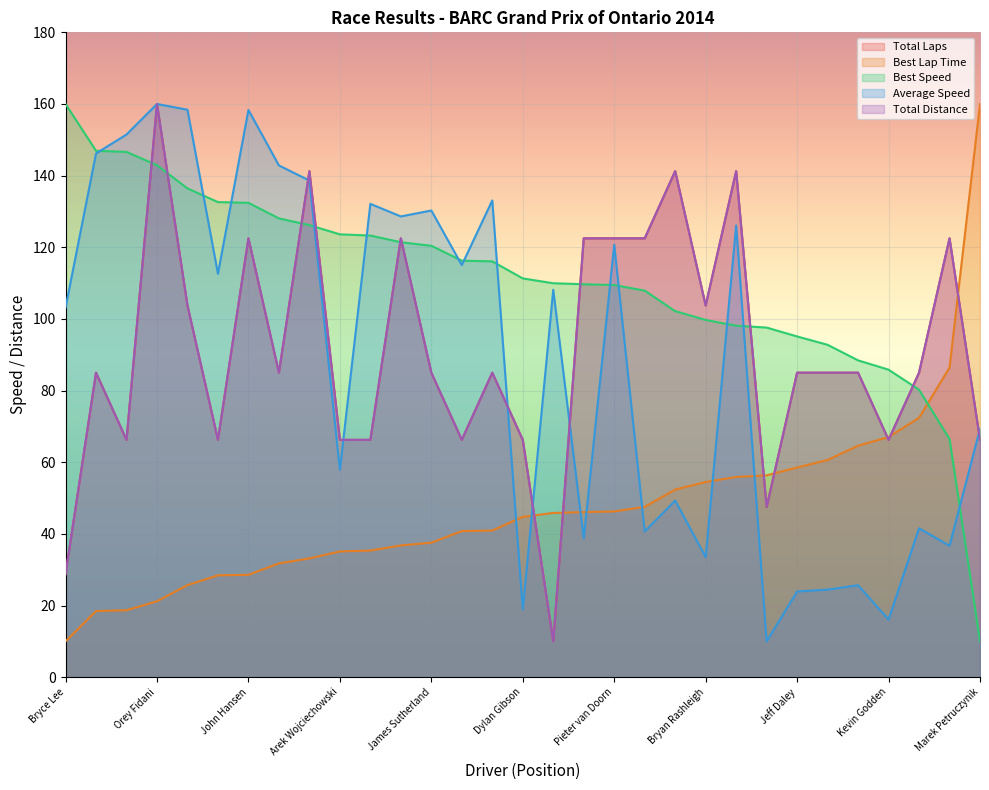

Reading left to right, what are all the values shown in this chart?

Total Laps: 28.8	85.0	66.2	160.0	103.8	66.2	122.5	85.0	141.2	66.2	66.2	122.5	85.0	66.2	85.0	66.2	10.0	122.5	122.5	122.5	141.2	103.8	141.2	47.5	85.0	85.0	85.0	66.2	85.0	122.5	66.2
Best Lap Time: 10.0	18.5	18.7	21.2	25.7	28.4	28.6	31.8	33.2	35.1	35.4	36.8	37.5	40.8	40.9	44.8	45.9	46.1	46.3	47.5	52.4	54.5	55.9	56.3	58.5	60.6	64.6	67.0	72.4	86.4	160.0
Best Speed: 160.0	146.9	146.6	142.9	136.4	132.6	132.4	128.1	126.2	123.6	123.3	121.4	120.4	116.3	116.1	111.3	110.0	109.7	109.5	107.9	102.2	99.7	98.1	97.6	95.1	92.8	88.4	85.8	80.2	66.5	10.0
Average Speed: 103.1	146.2	151.5	160.0	158.4	112.6	158.3	142.8	138.6	57.9	132.1	128.6	130.3	115.0	133.1	18.9	108.1	38.7	120.7	40.7	49.3	33.5	126.1	10.0	23.9	24.4	25.7	16.1	41.6	36.7	69.3
Total Distance: 28.7	85.0	66.2	160.0	103.7	66.2	122.5	85.0	141.2	66.2	66.2	122.5	85.0	66.2	85.0	66.2	10.0	122.5	122.5	122.5	141.2	103.7	141.2	47.5	85.0	85.0	85.0	66.2	85.0	122.5	66.2